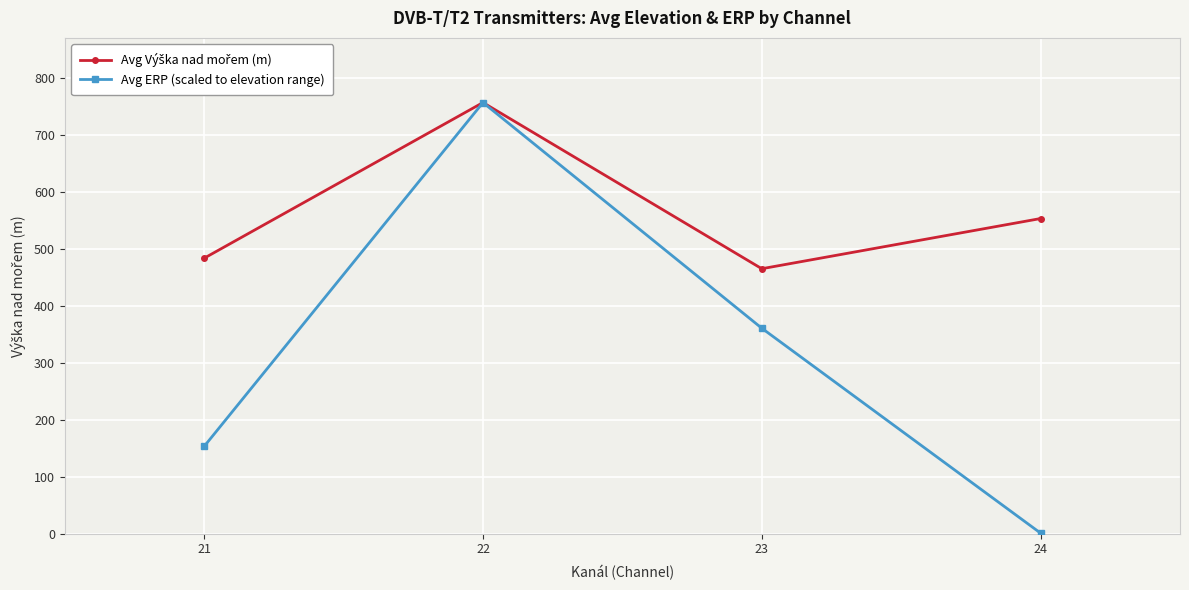

True or false: Avg ERP (scaled to elevation range) has more than 2 points higher than both neighbors.

False